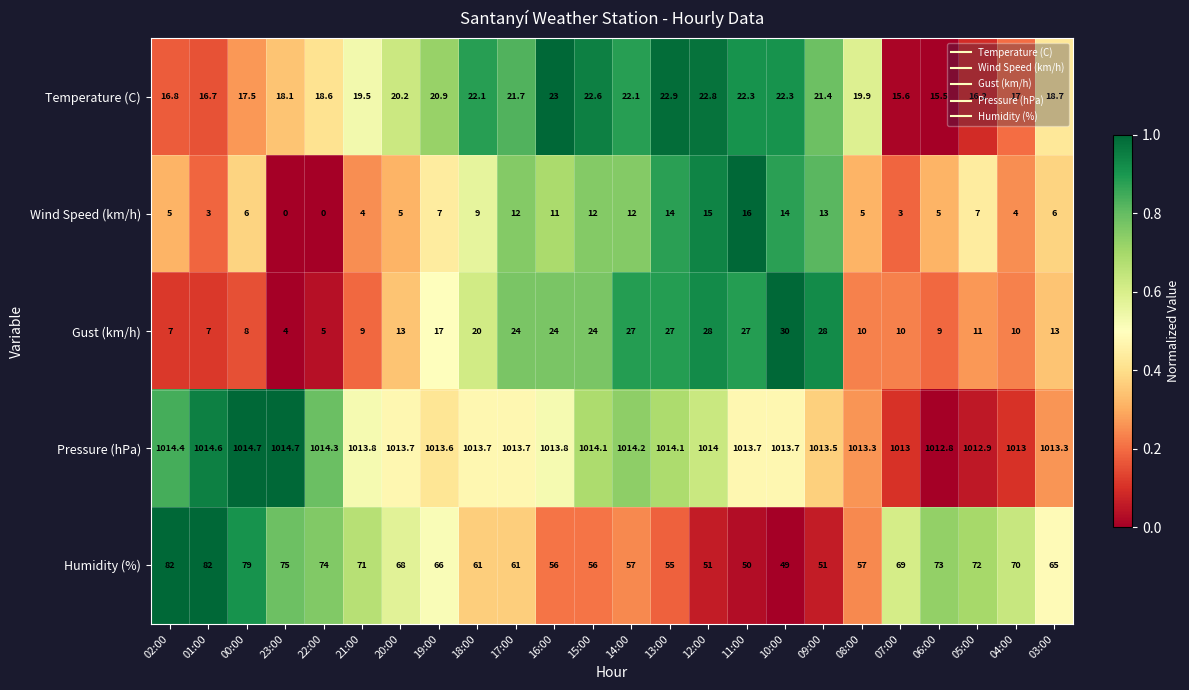

At which label does Humidity (%) reach its minimum?

10:00